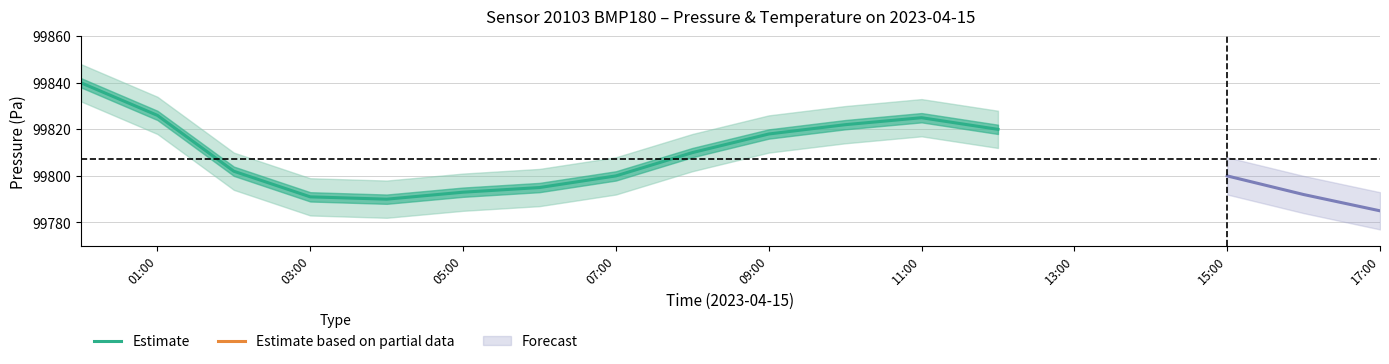

The pressure_upper series shows 99800.0 at 16:00. True or false?

True